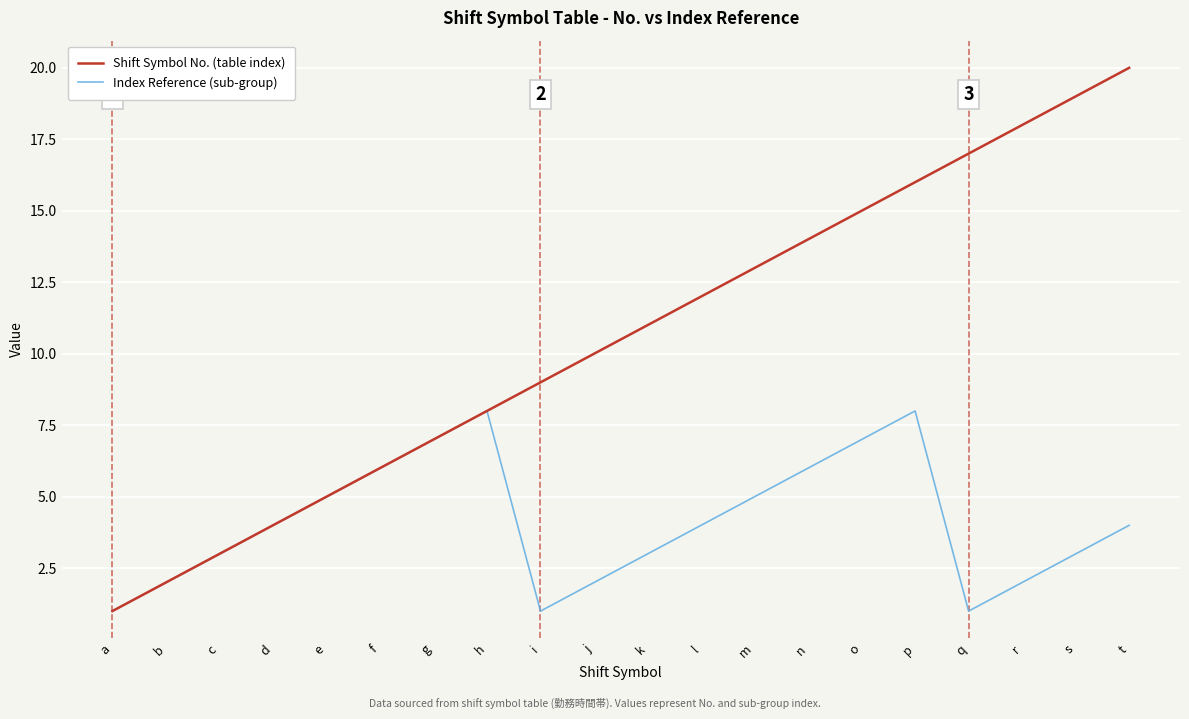

Is the value of Index Reference (sub-group) at o greater than the value of Shift Symbol No. (table index) at d?

Yes